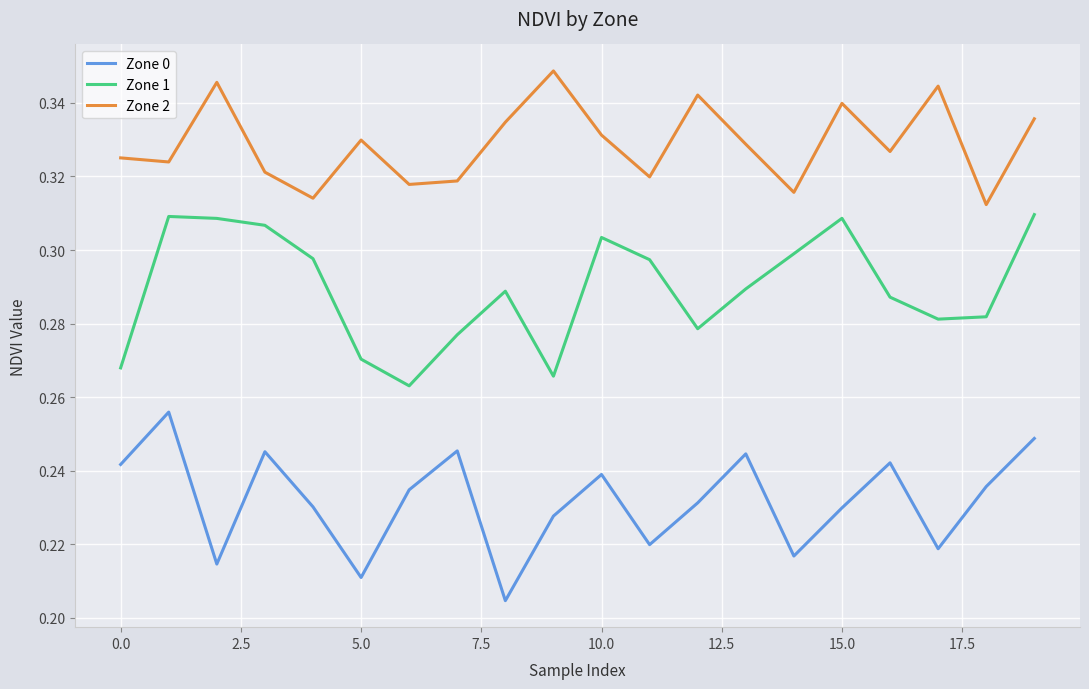

Rank the series by their maximum value, from lowest to highest.

Zone 0, Zone 1, Zone 2